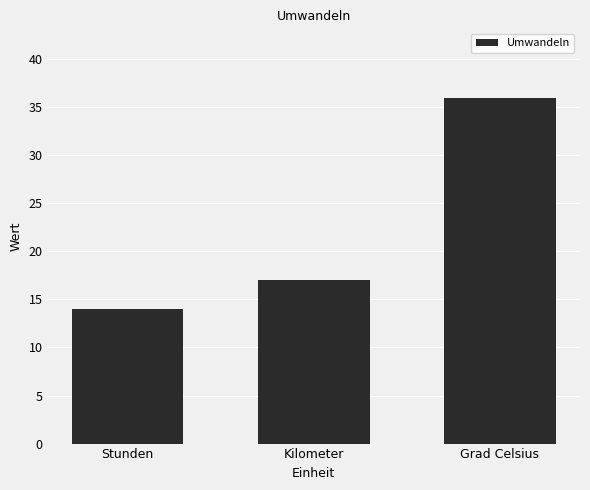

List the labels in order of value, smallest first.

Stunden, Kilometer, Grad Celsius